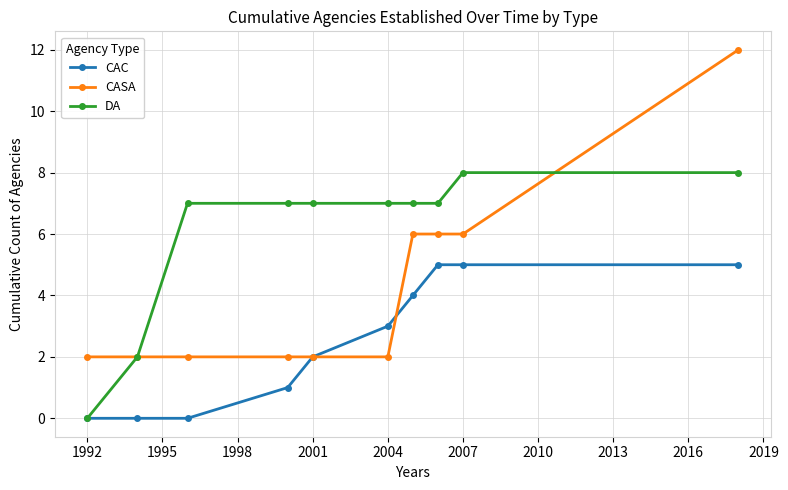

Rank the series by their average value, from highest to lowest.

DA, CASA, CAC